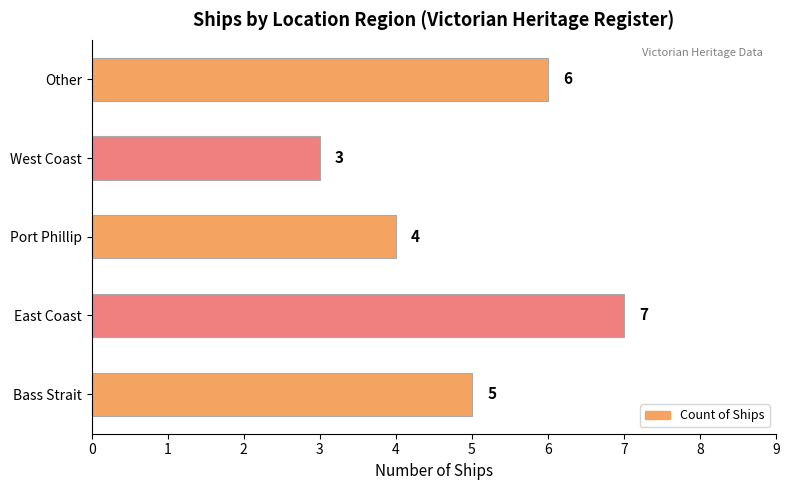

Approximately how many times larger is the value at Bass Strait compared to West Coast?

1.7